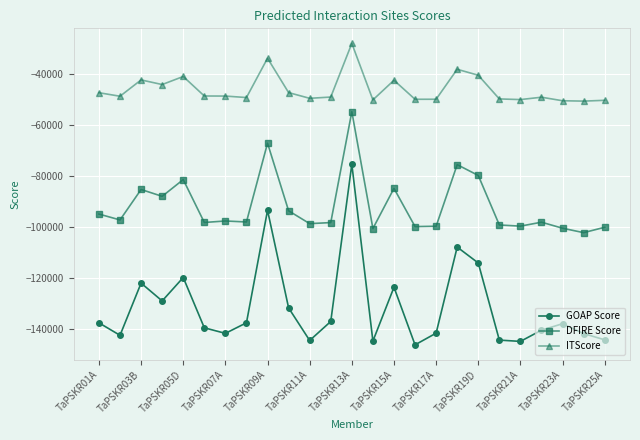

What is the sum of all DFIRE Score values?

-2294614.1